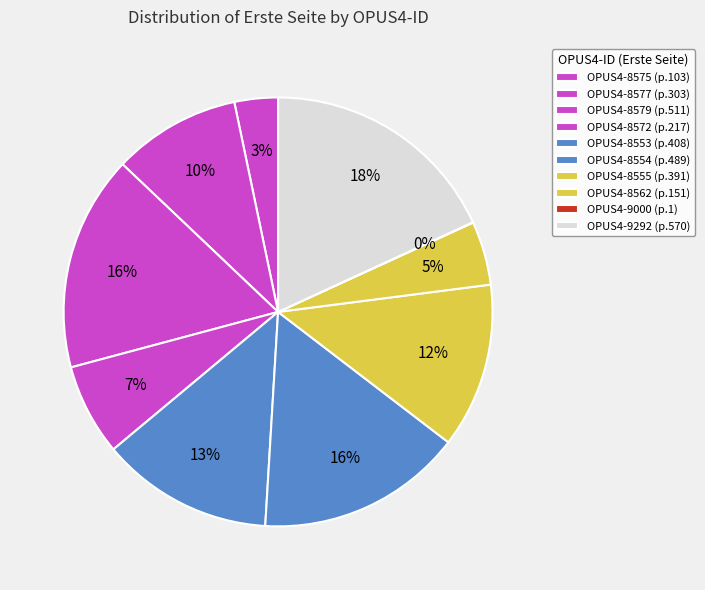

Do OPUS4-8575 and OPUS4-8553 together represent more than half of the pie?

No